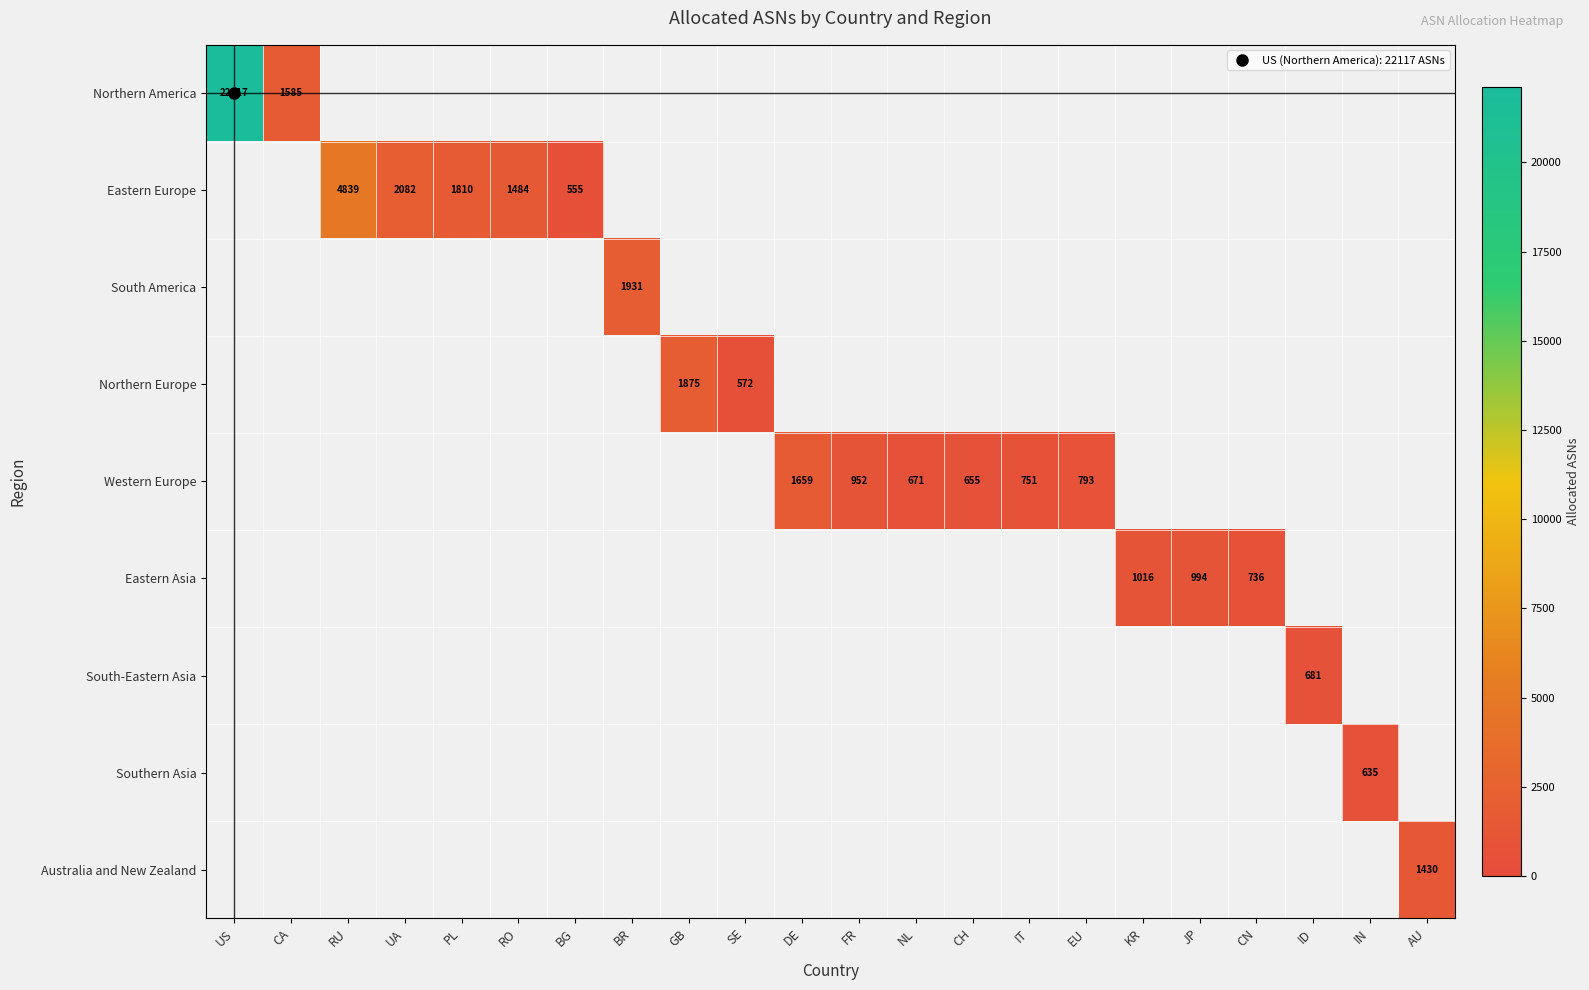

Is it true that Eastern Asia equals 736.0 at CN?

True